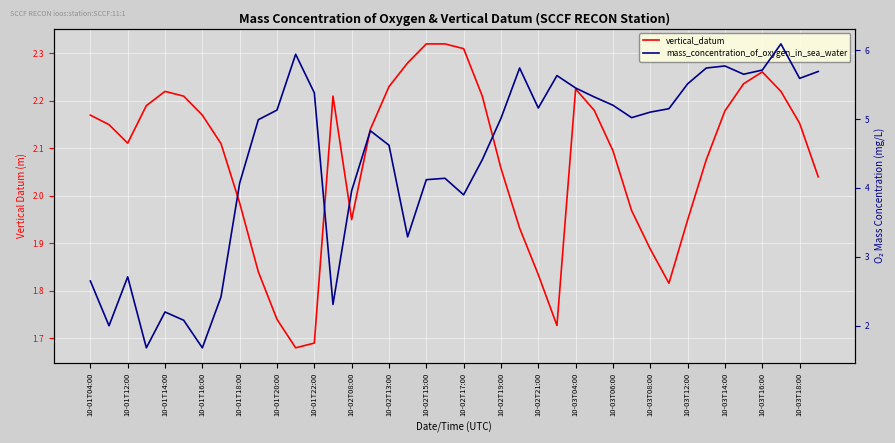

The vertical_datum series shows 3.3 at 10-01T20:00. True or false?

False